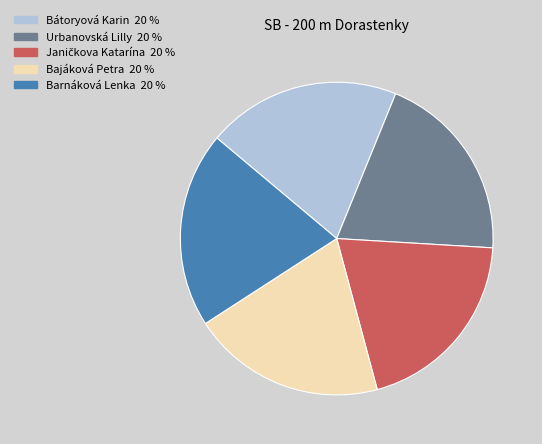

How many slices are in this pie chart?

5